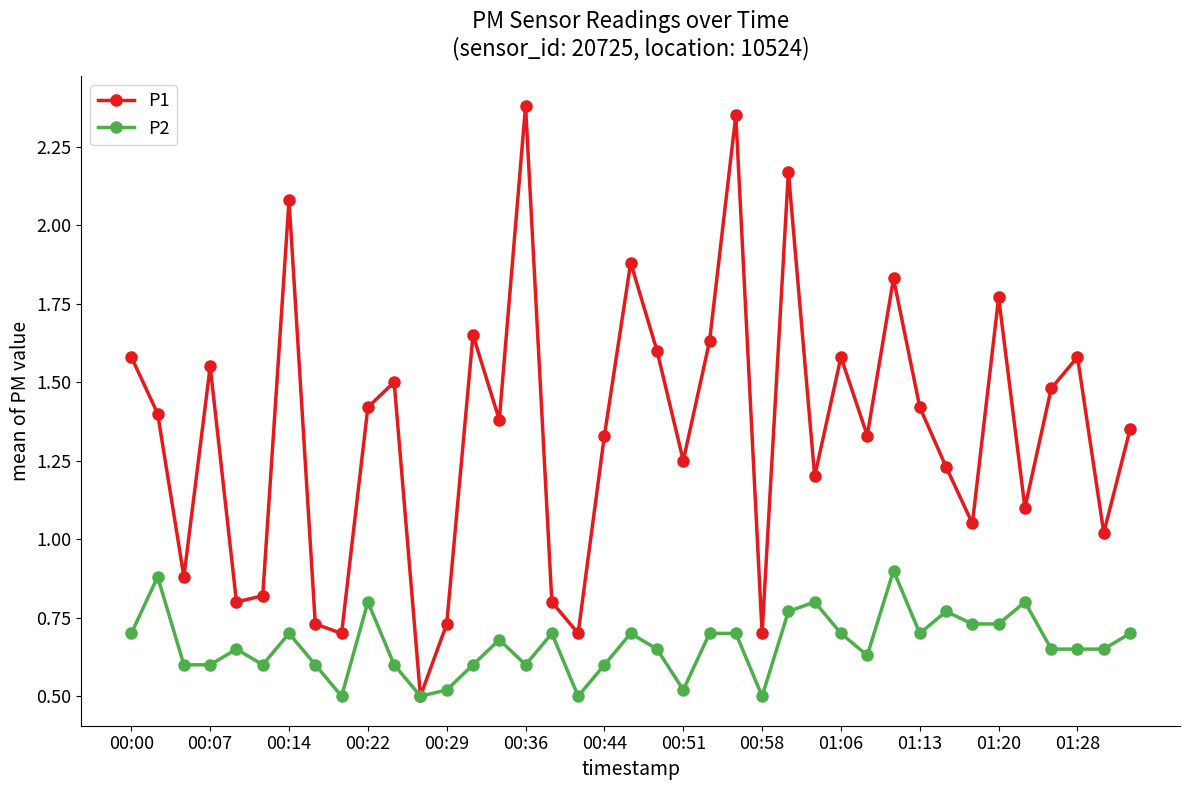

Rank the series by their average value, from lowest to highest.

P2, P1